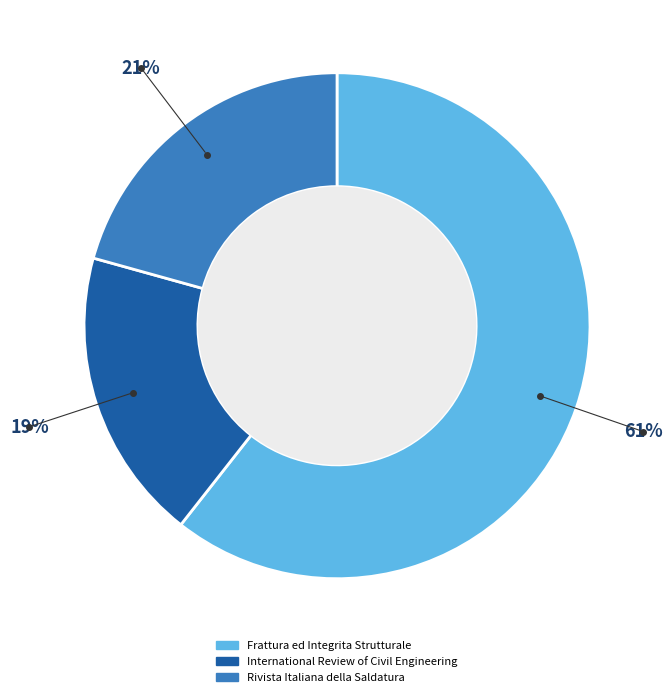

How many segments does this pie chart have?

3